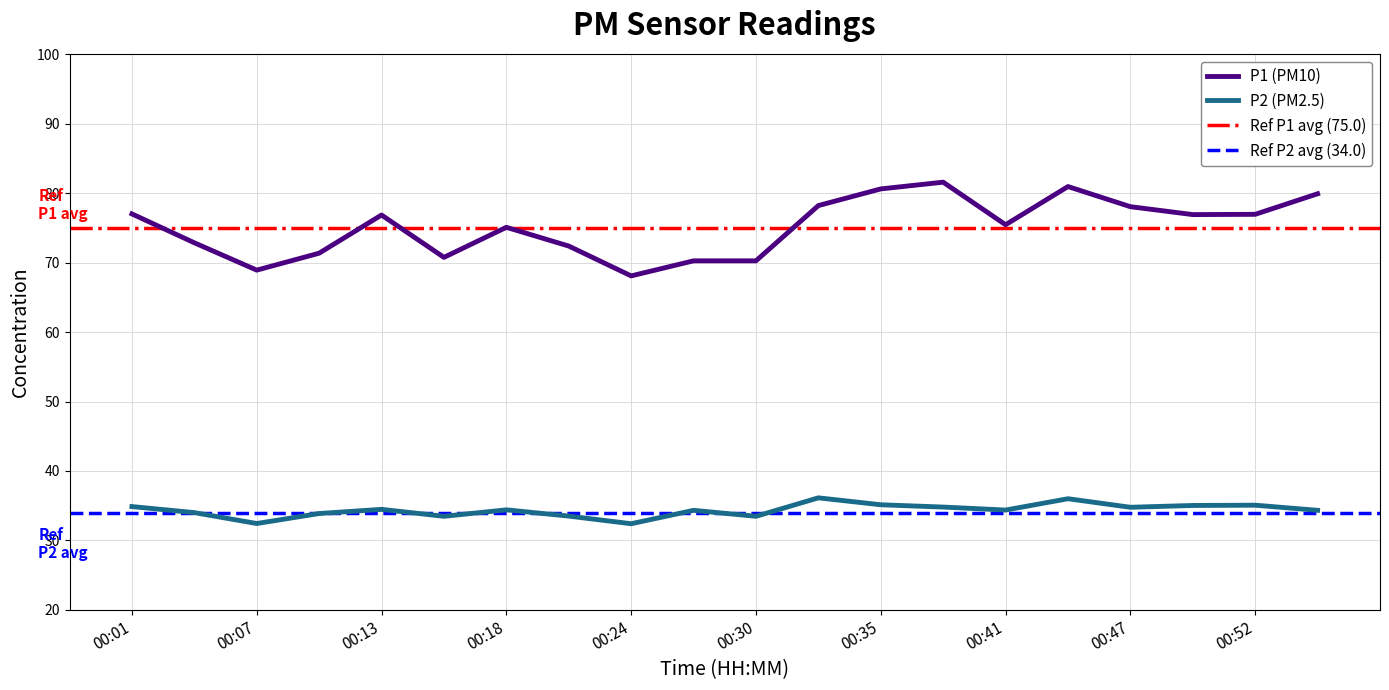

At which category does P1 reach its first local peak?

00:13